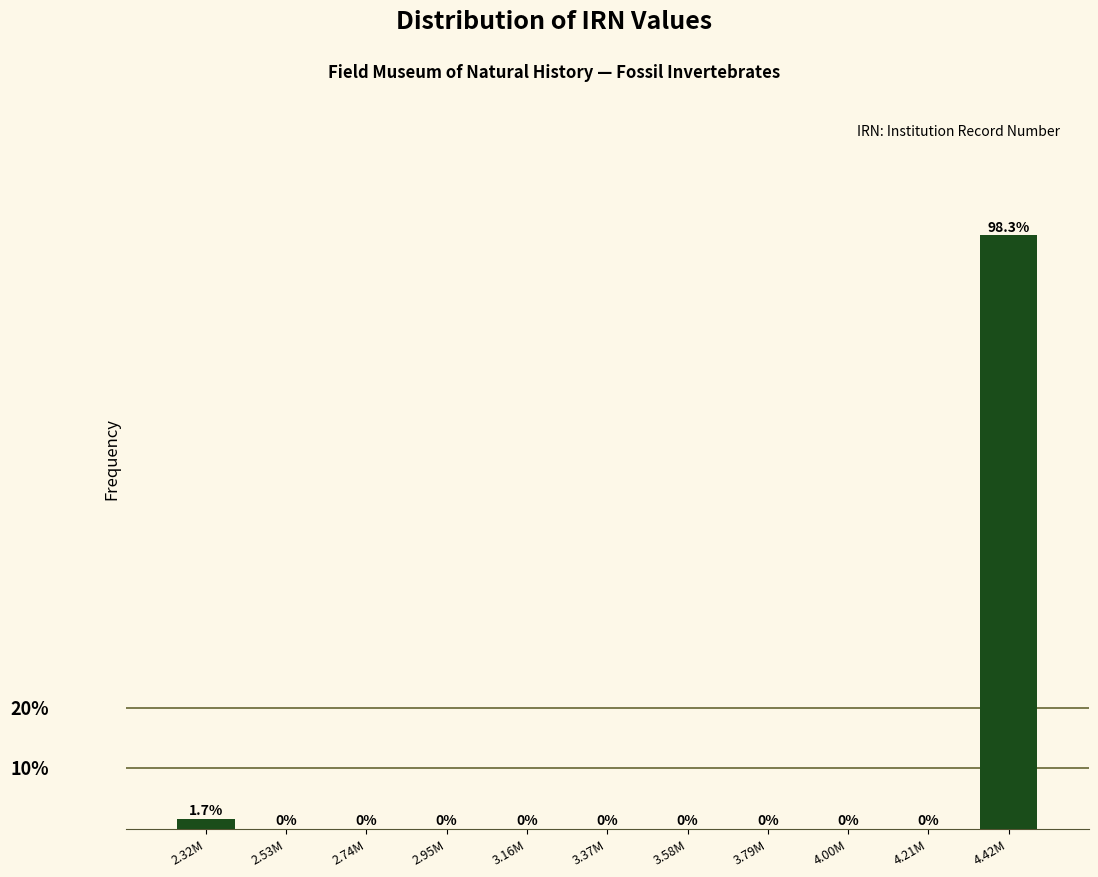

Which category has the highest value across all series?

4.42M